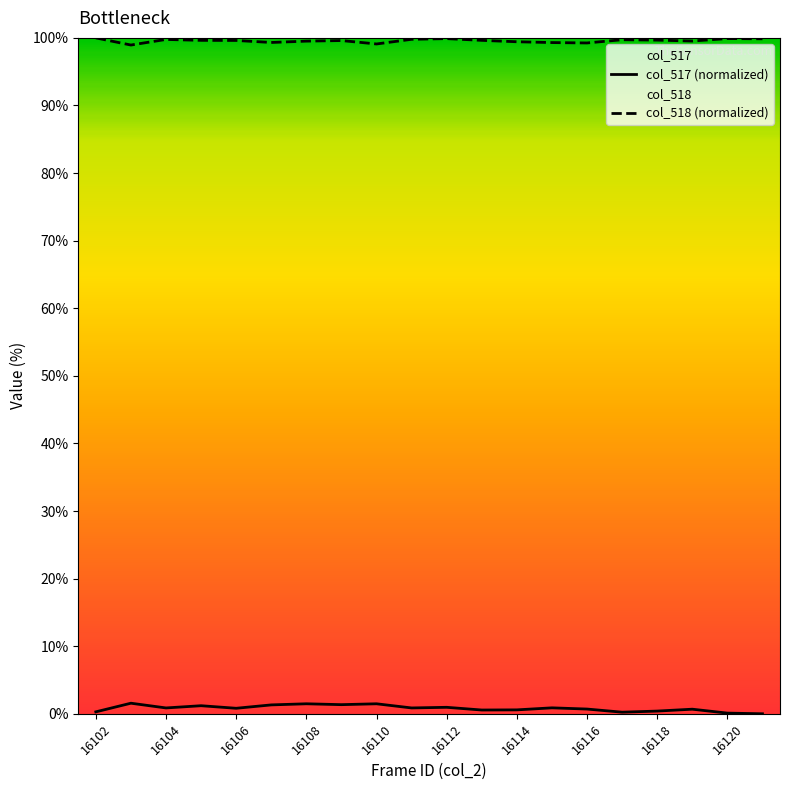

Reading right to left, what are all the values shown in this chart?

col_517 (normalized): 0.0	0.1	0.7	0.4	0.2	0.7	0.9	0.6	0.6	1.0	0.9	1.5	1.4	1.5	1.3	0.8	1.2	0.9	1.6	0.3
col_518 (normalized): 99.9	99.9	99.5	99.7	99.7	99.2	99.3	99.4	99.6	99.9	99.8	99.1	99.6	99.5	99.3	99.6	99.6	99.8	98.9	100.0